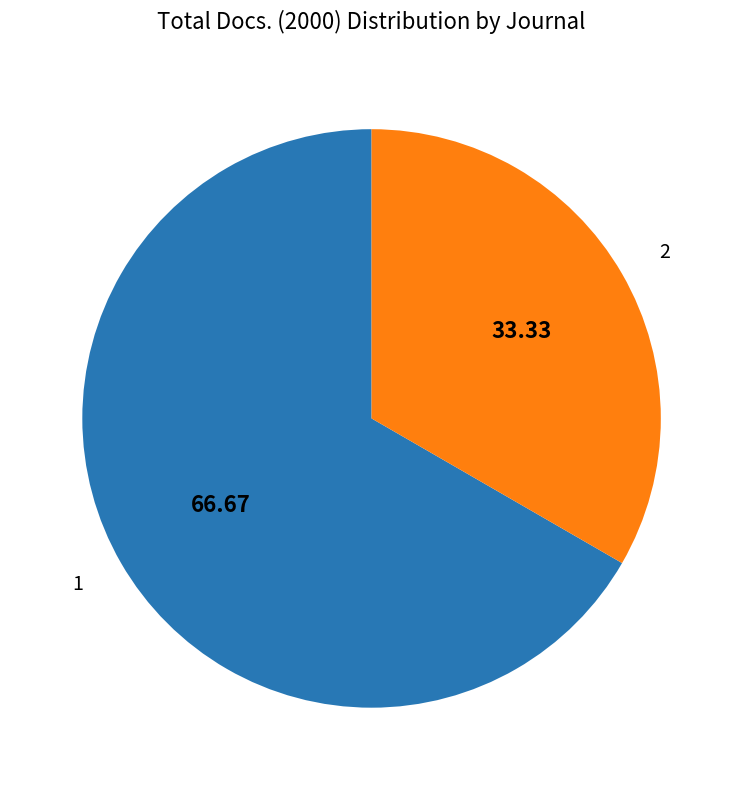

Does any single category account for the majority?

Yes